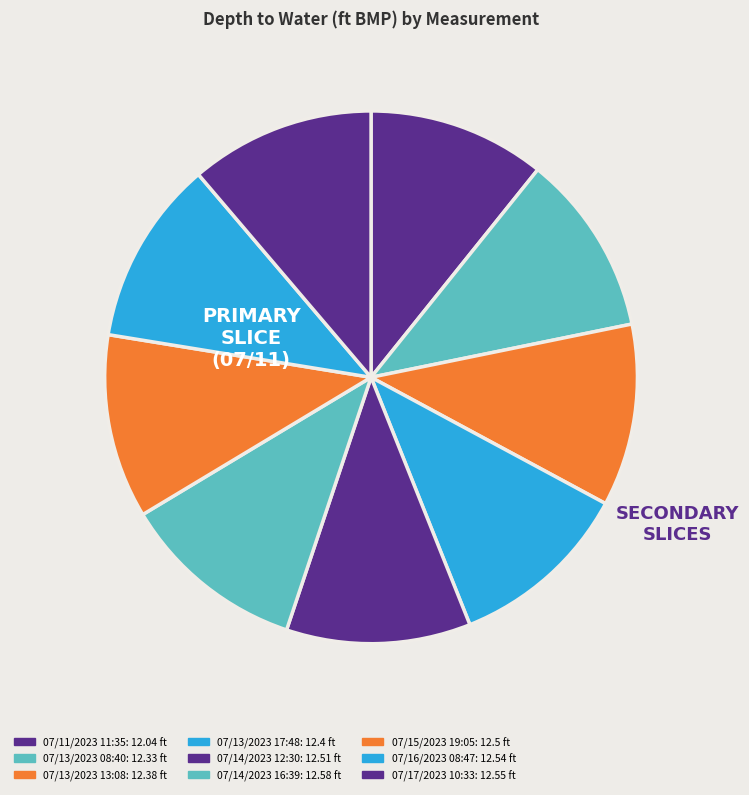

True or false: 07/13/2023 08:40 accounts for 11% of the total.

True